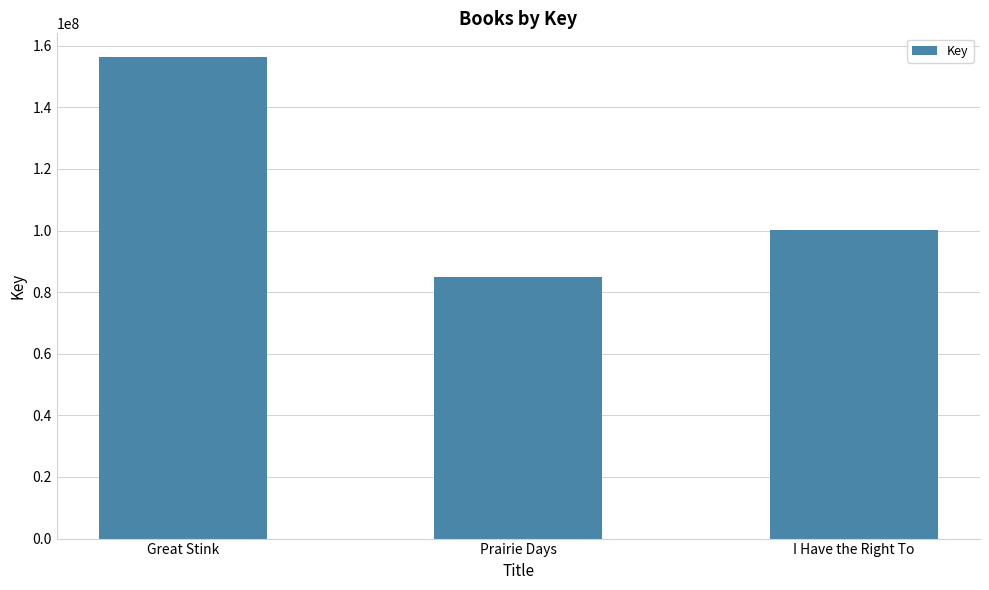

Read the value at Prairie Days, to the nearest 100.

85045700